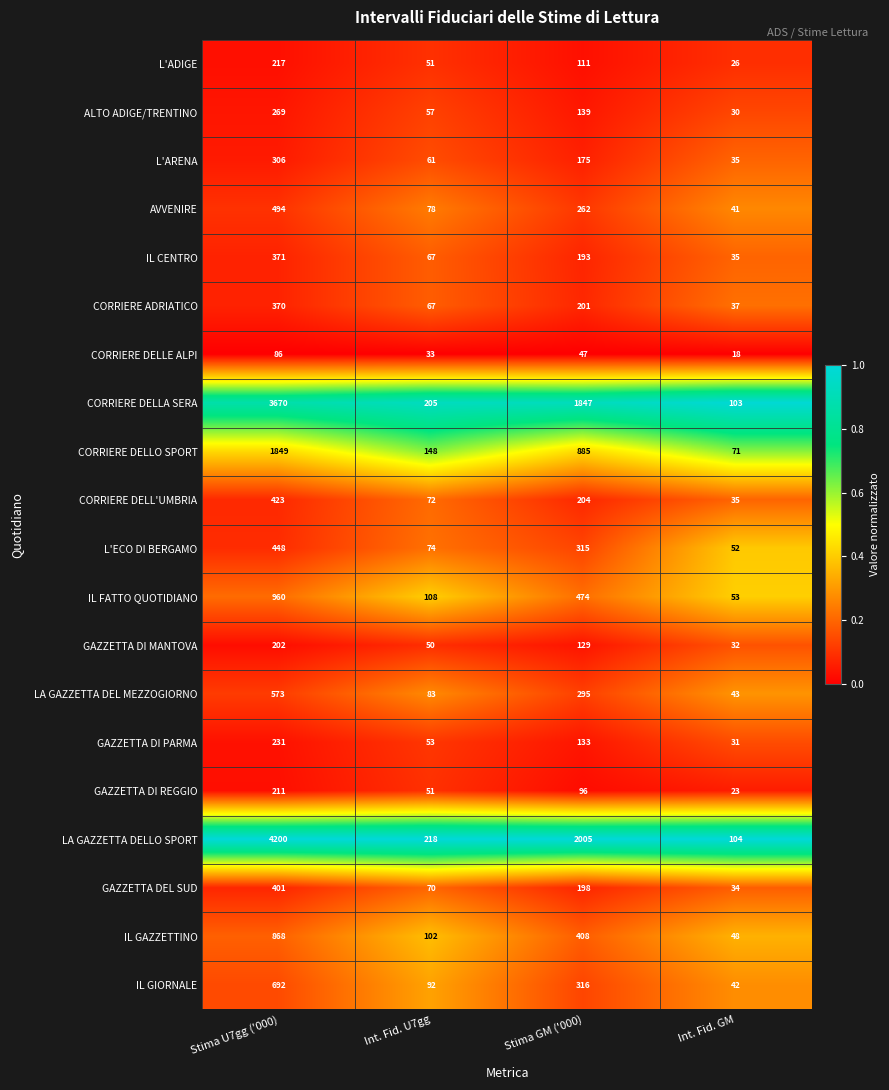

Which series changed the most between Stima U7gg ('000) and Stima GM ('000)?

LA GAZZETTA DELLO SPORT